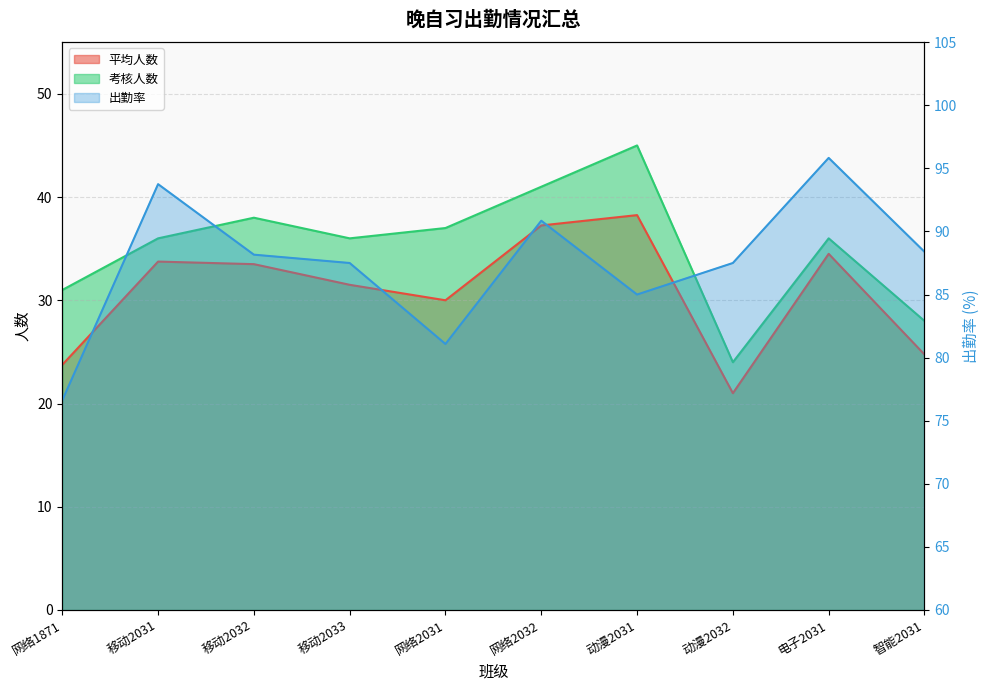

True or false: 出勤率 has more than 0 interior local peaks.

True